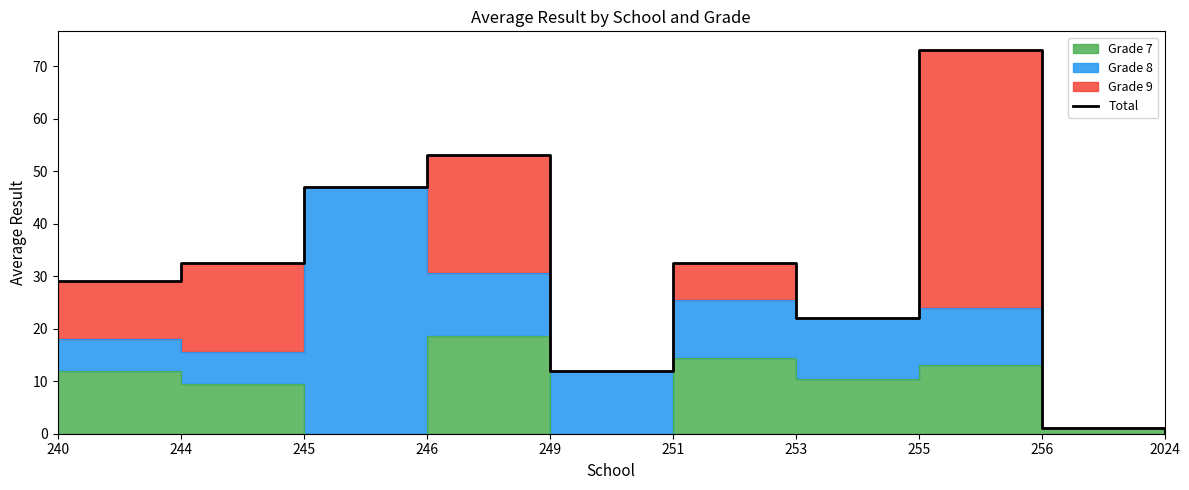

Reading right to left, list all the values displayed in this chart.

2024=0.0	256=1.0	255=73.0	253=22.0	251=32.5	249=12.0	246=53.0	245=47.0	244=32.5	240=29.0